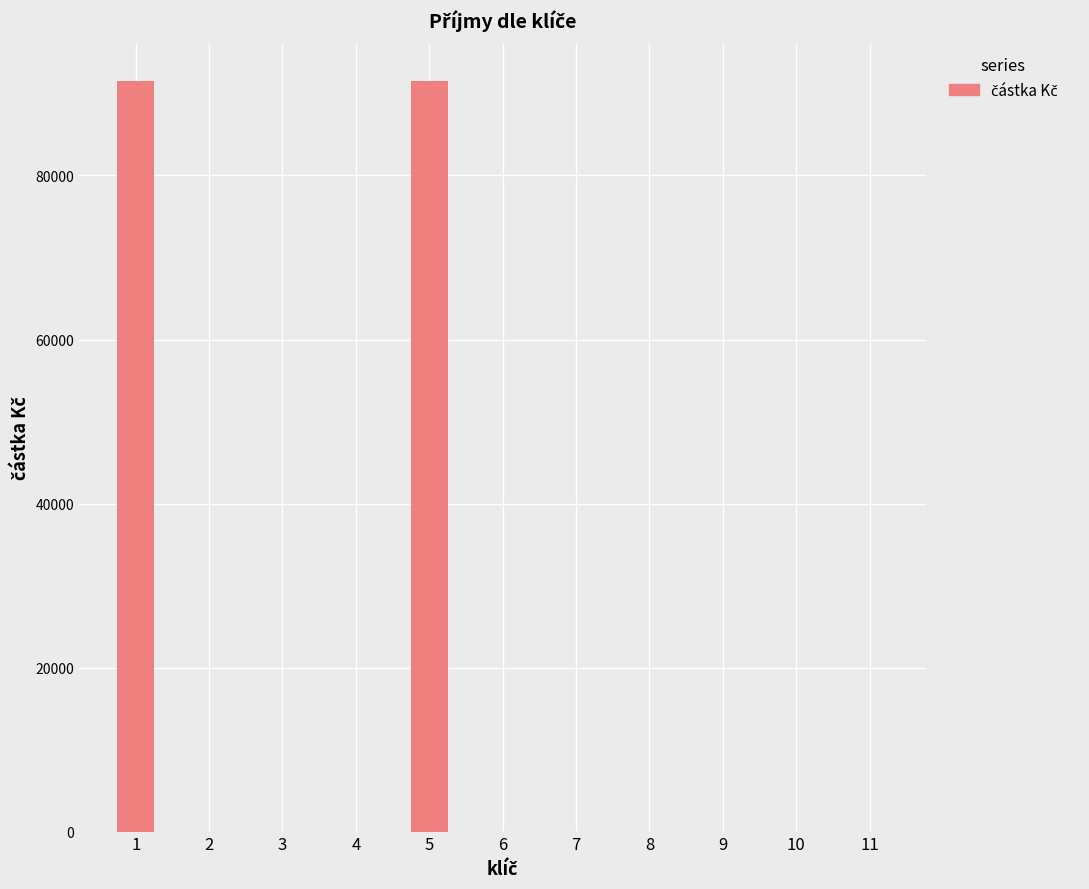

Are the bars grouped side by side (vs. stacked)?

No